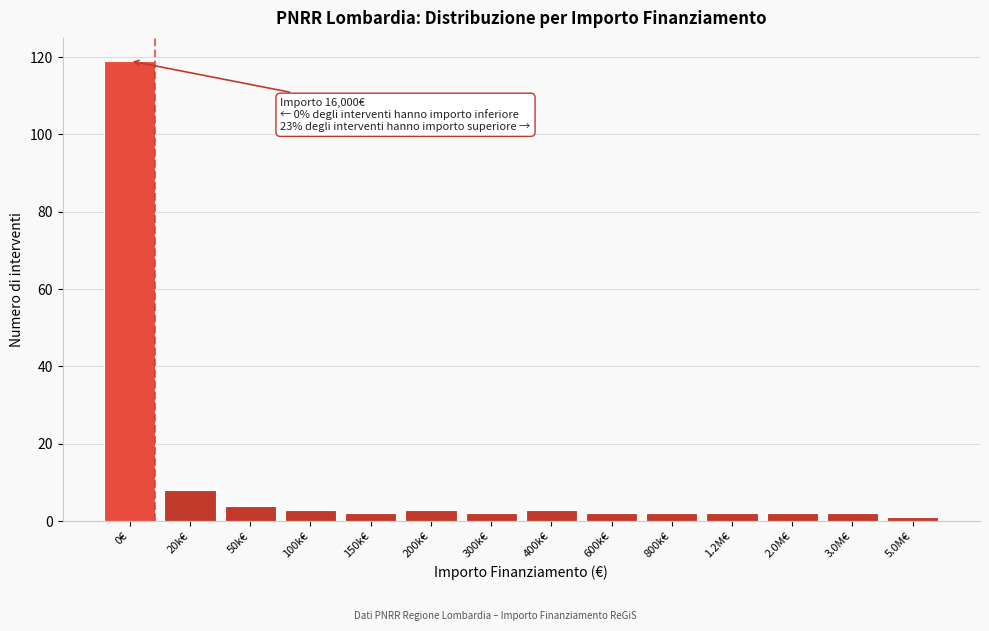

Reading left to right, what are all the values shown in this chart?

0€=119	20k€=8	50k€=4	100k€=3	150k€=2	200k€=3	300k€=2	400k€=3	600k€=2	800k€=2	1.2M€=2	2.0M€=2	3.0M€=2	5.0M€=1